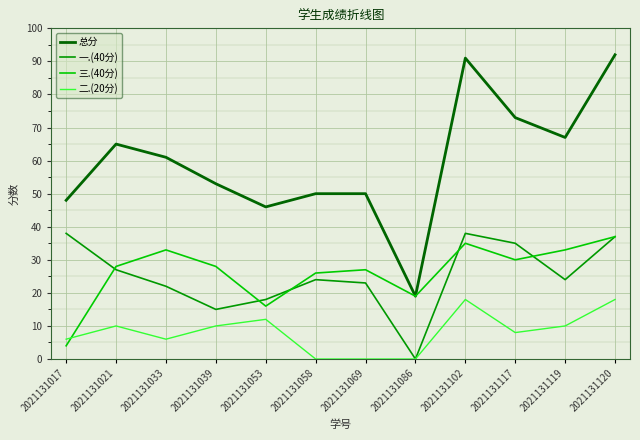

True or false: 总分 and 二.(20分) cross at least once.

False